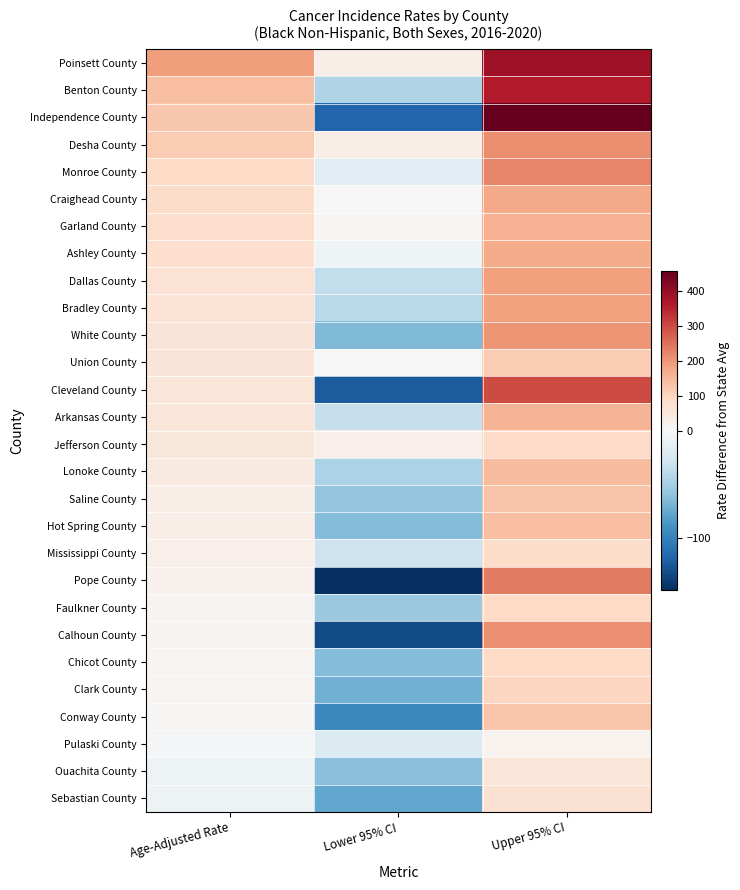

Rank the categories by Ouachita County value from lowest to highest.

Lower 95% CI, Age-Adjusted Rate, Upper 95% CI